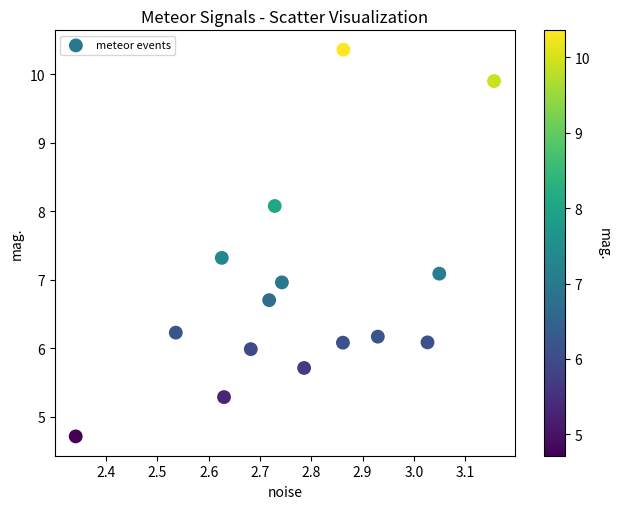

What is the range of Y values (max minus min)?

5.6